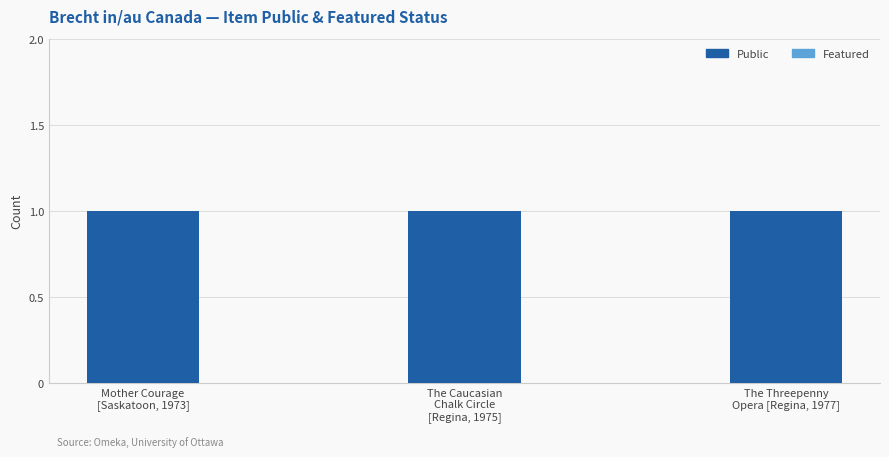

Which series changed the most between Mother Courage
[Saskatoon, 1973] and The Caucasian
Chalk Circle
[Regina, 1975]?

Public